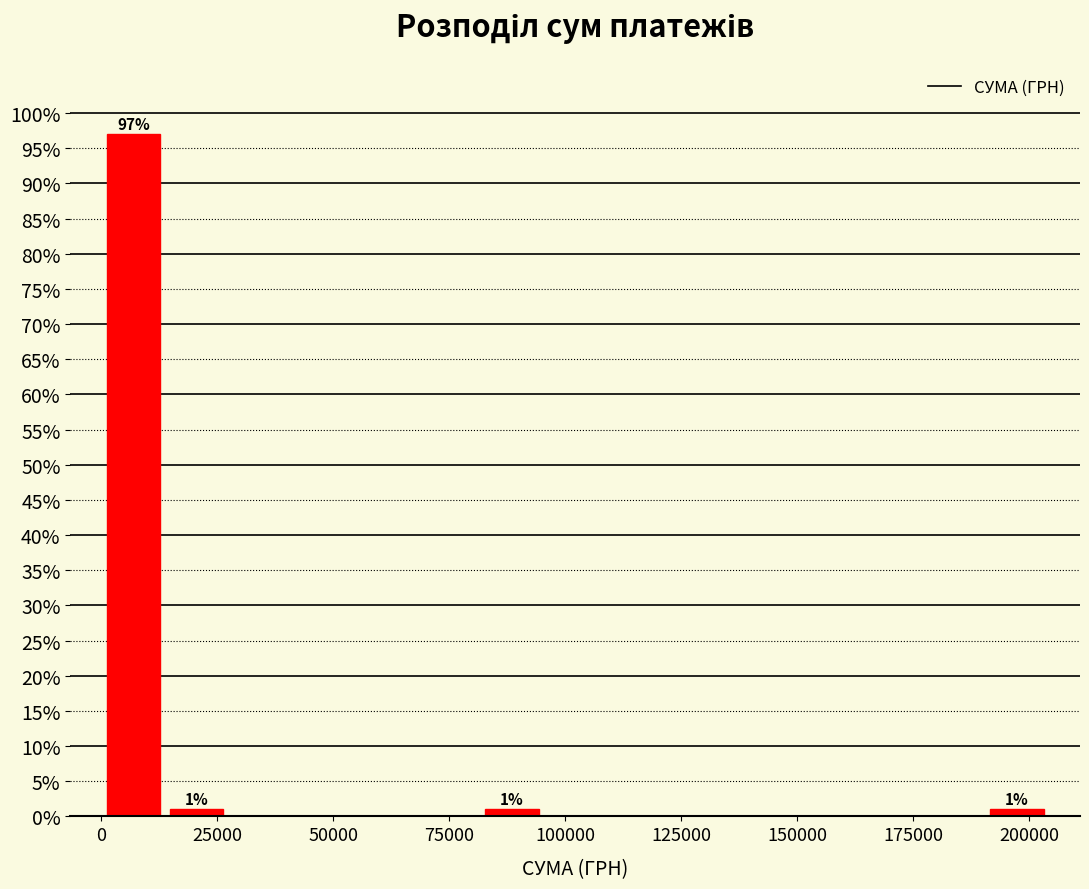

Read against the x-axis, roughly where is the centre of the tallest bar?

5000